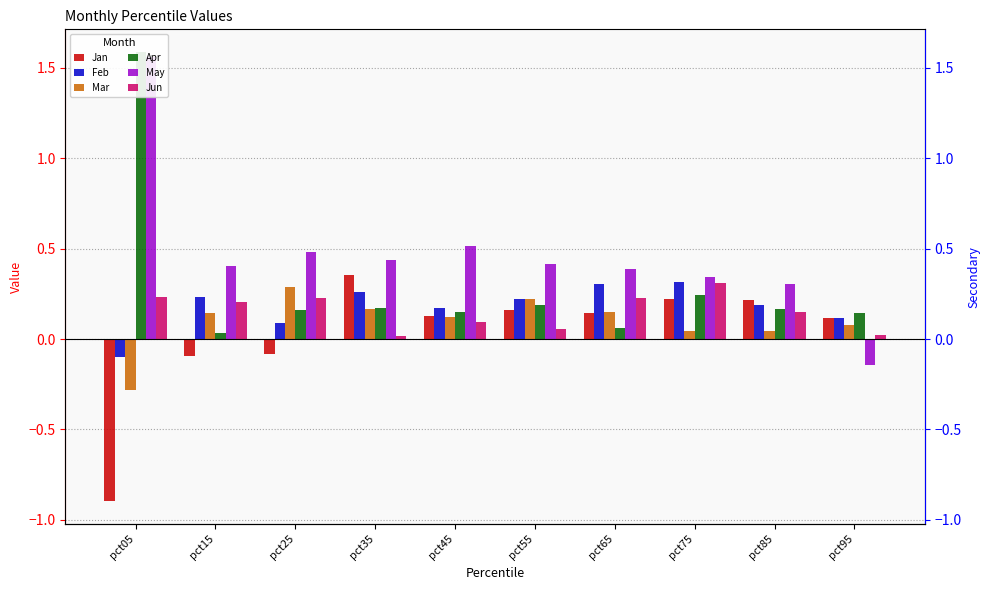

The May series shows 0.3 at pct85. True or false?

True